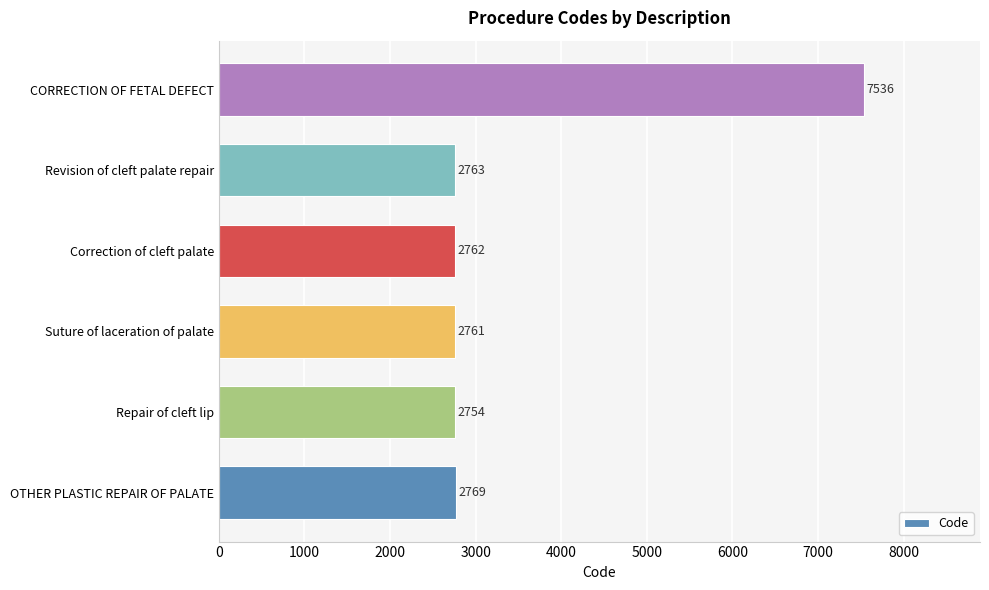

Which category has the lowest value across all series?

Repair of cleft lip